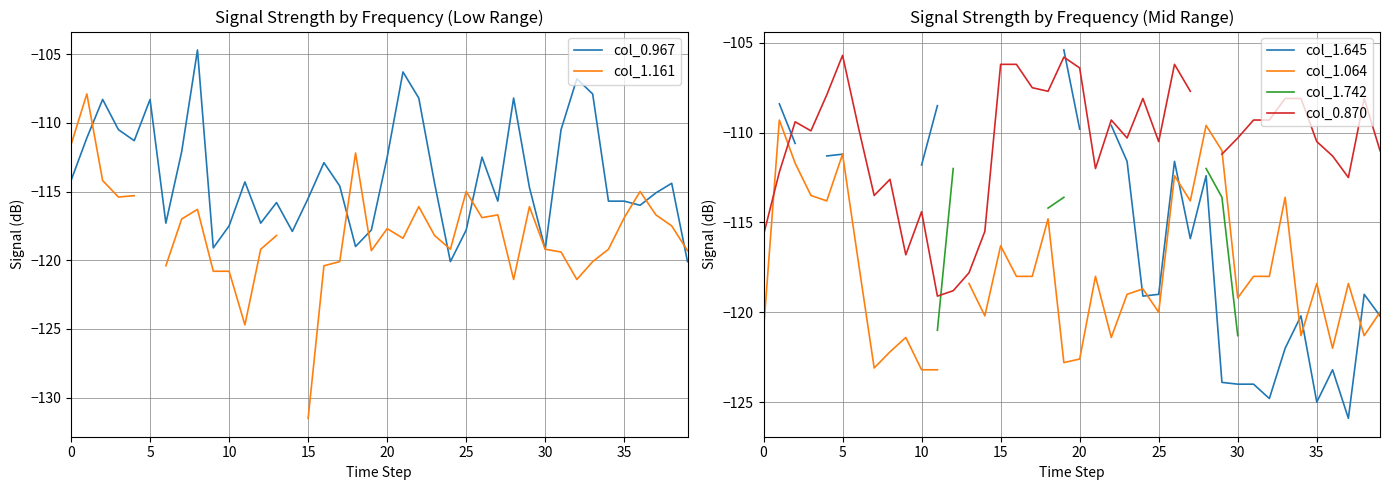

What is the sum of the col_0.967 values at 31 and 29?

-225.2